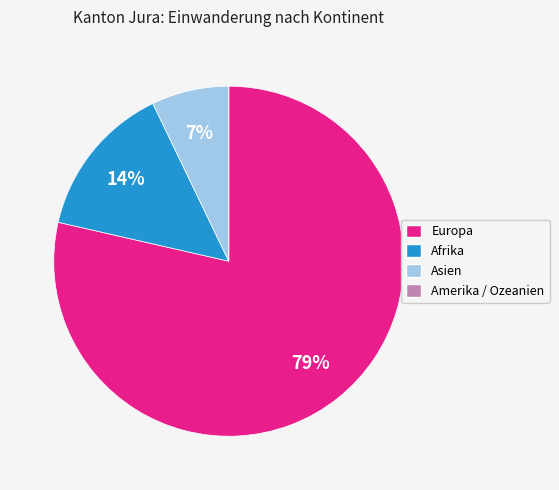

To the nearest percent, what is the difference between the largest and smallest slice percentages?

79%